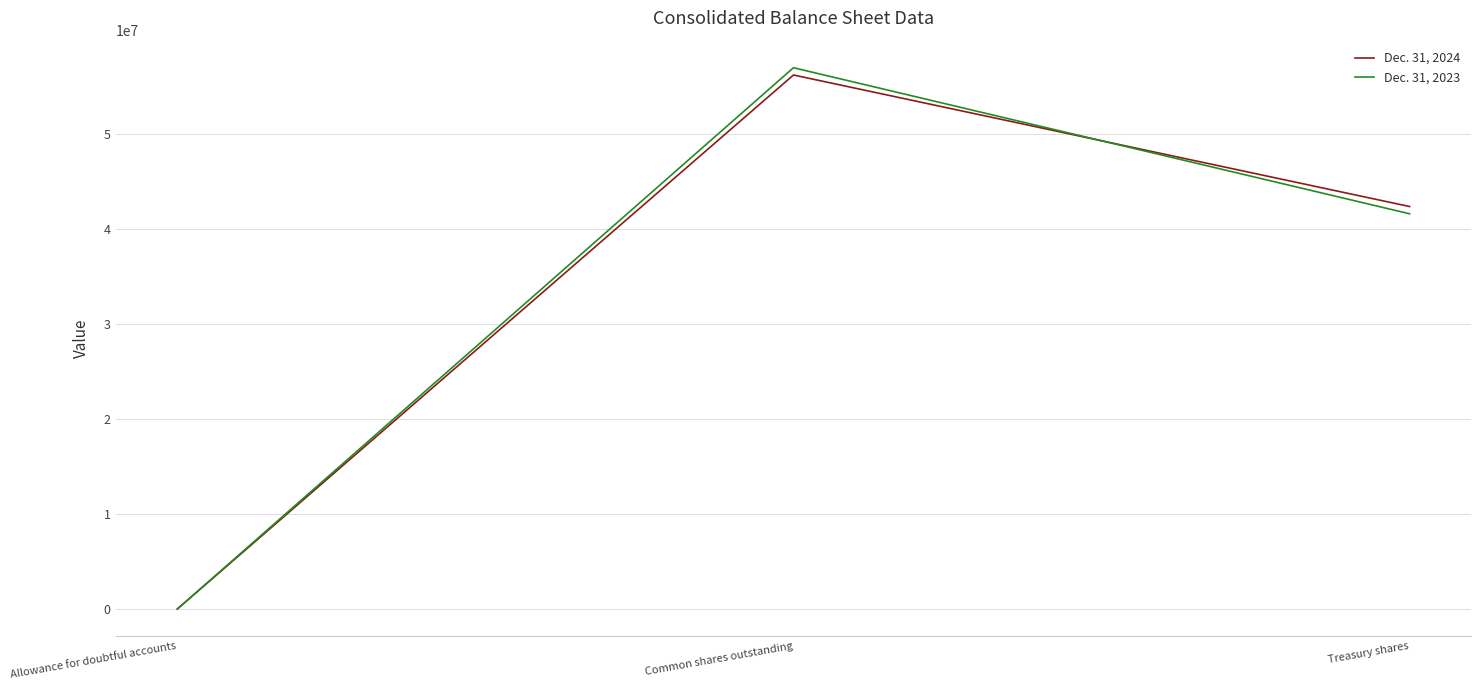

The Dec. 31, 2024 series shows 12674 at Allowance for doubtful accounts. True or false?

True